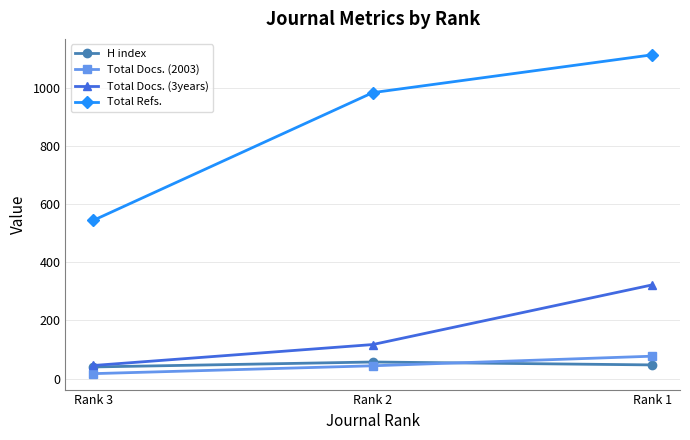

Reading left to right, transcribe all the data shown in this chart.

H index: Rank 3=40	Rank 2=57	Rank 1=47
Total Docs. (2003): Rank 3=17	Rank 2=44	Rank 1=77
Total Docs. (3years): Rank 3=45	Rank 2=117	Rank 1=322
Total Refs.: Rank 3=544	Rank 2=983	Rank 1=1113